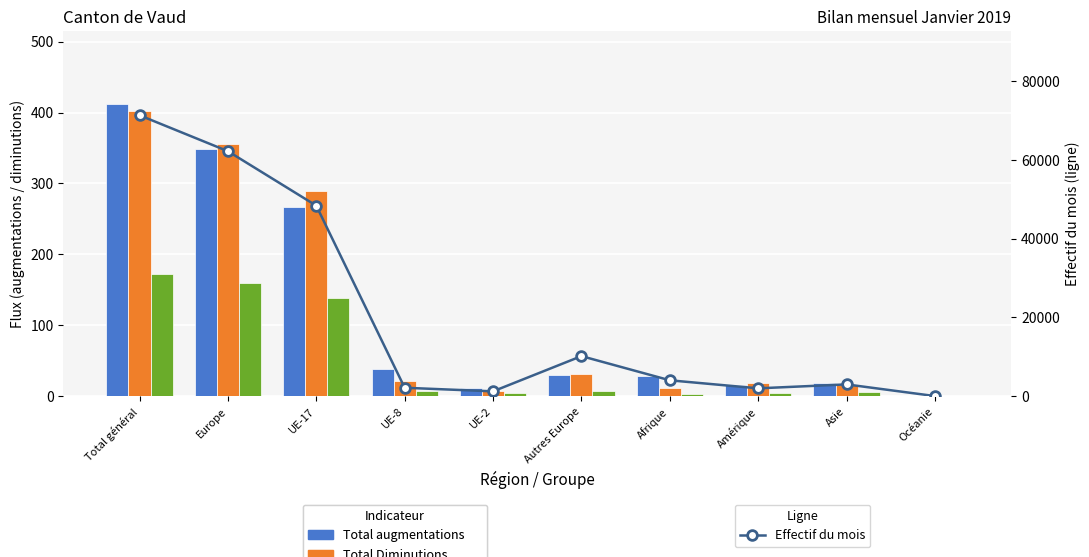

The value of Afflux d'un autre canton at Amérique is 5. True or false?

True